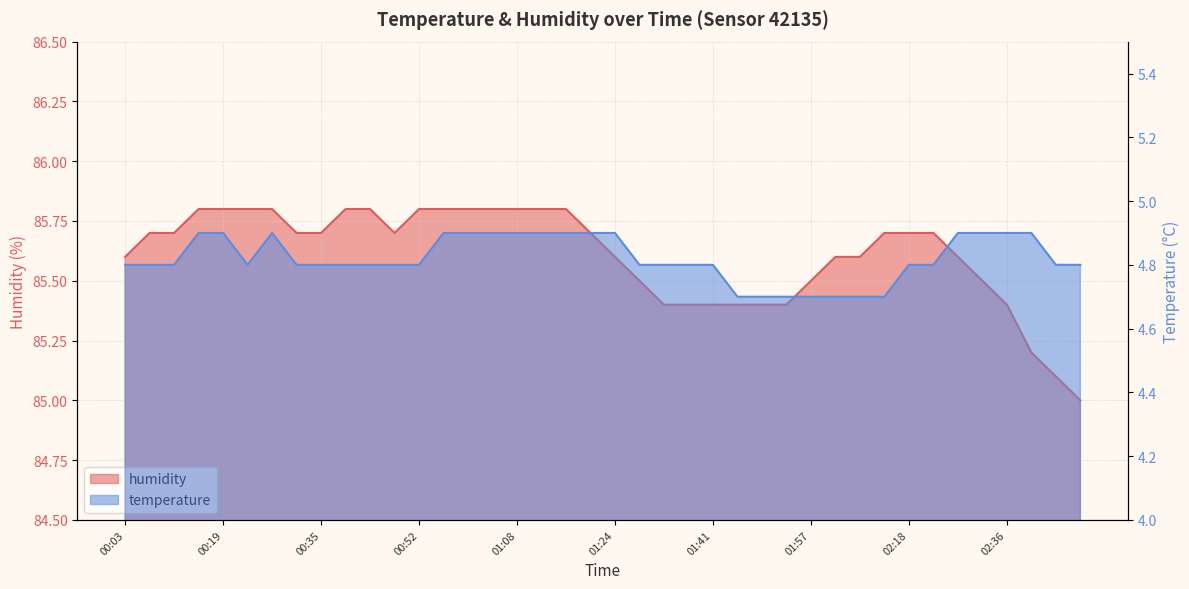

What is the highest value of the temperature series?

4.9